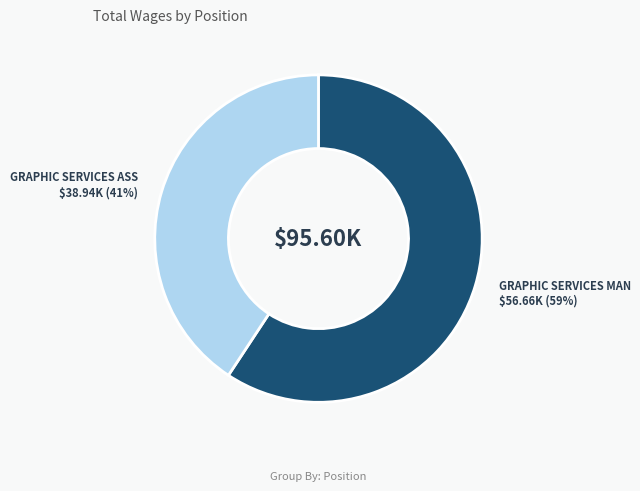

Between GRAPHIC SERVICES MAN and GRAPHIC SERVICES ASS, which is larger?

GRAPHIC SERVICES MAN